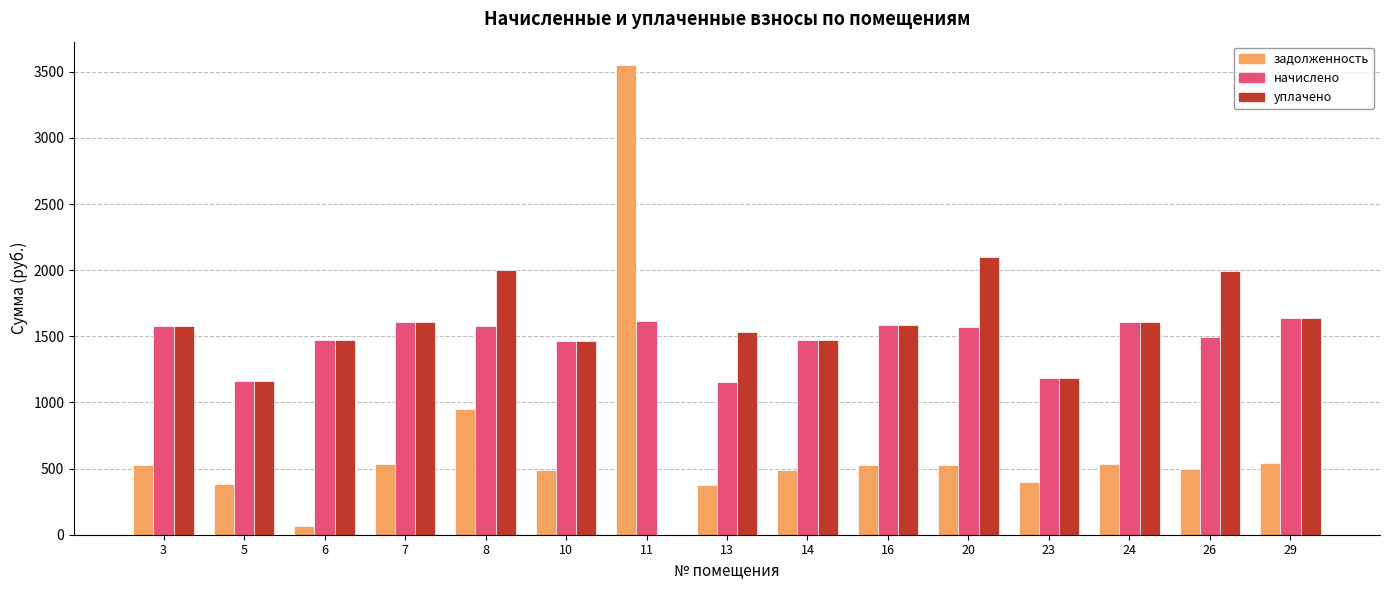

Which category has the highest value across all series?

11